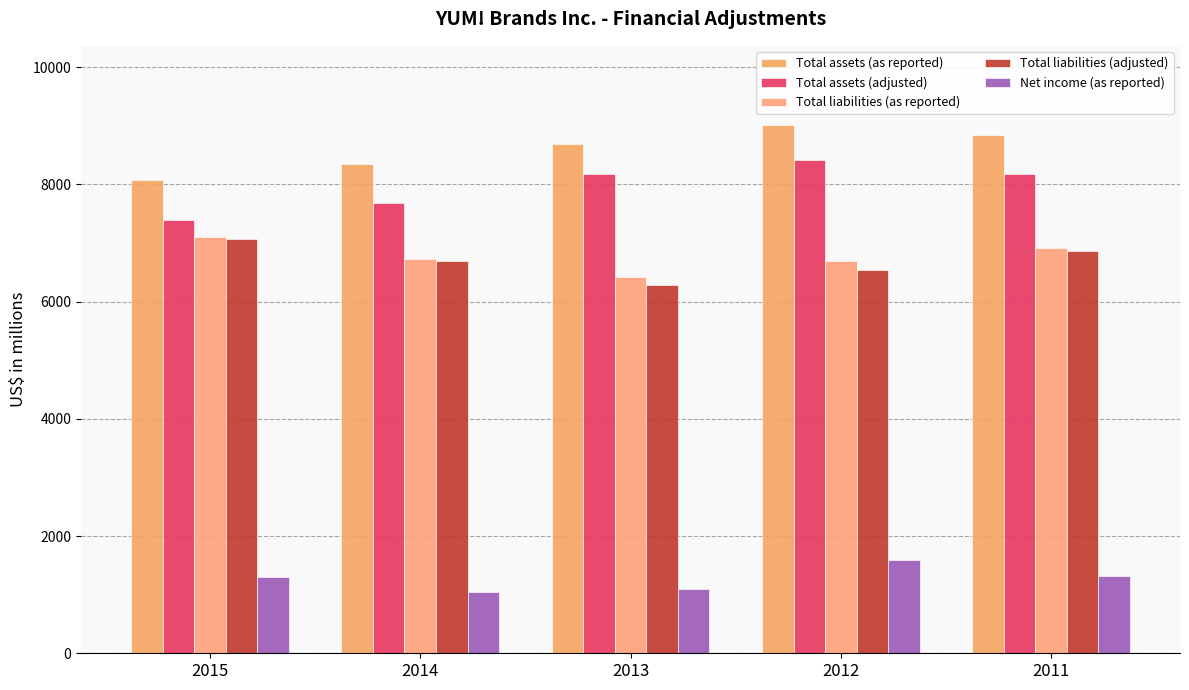

What is the total value across all series at 2012?

32273